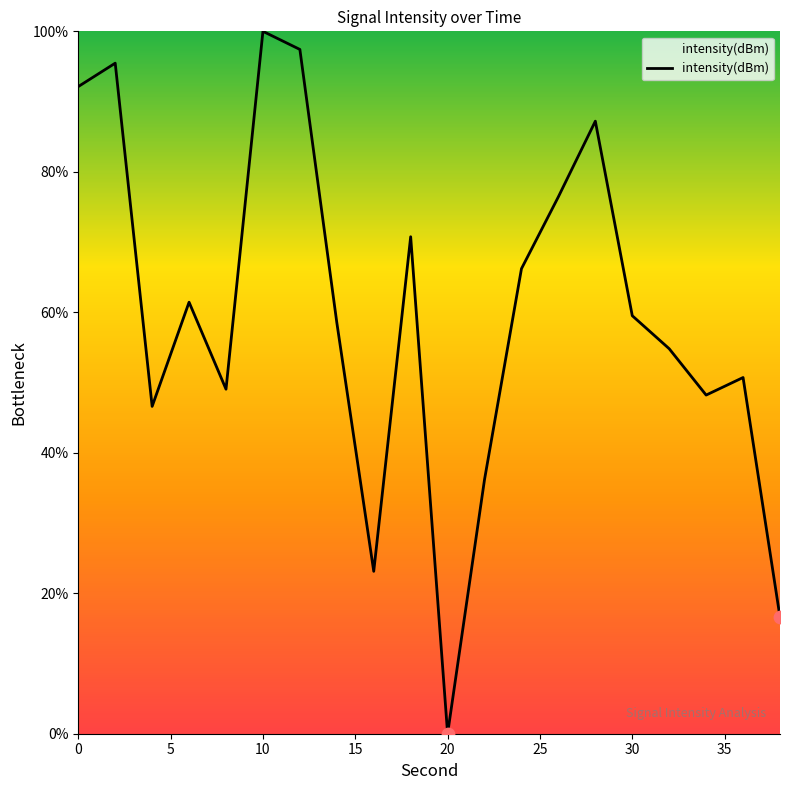

What is the difference between the maximum and minimum values?

100.0